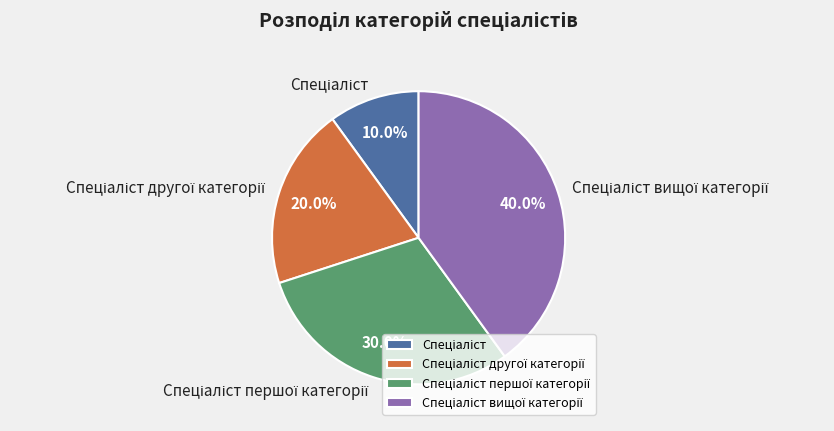

Is there a majority slice in this chart?

No